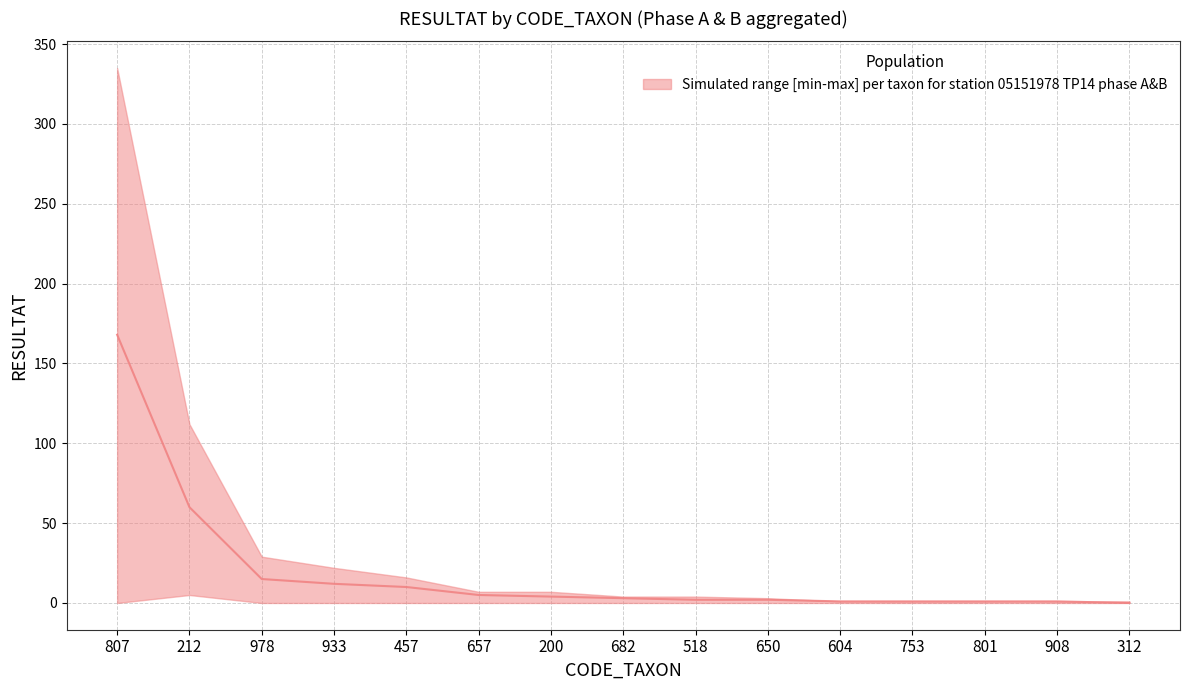

What is the difference between the median values at 650 and 212?

58